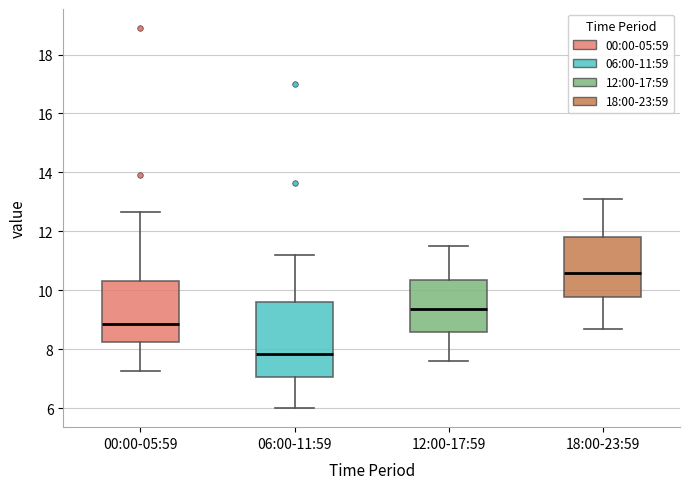

Reading left to right, transcribe this box plot: for each box, give where its median line is, the range the box spans, and where its two whiskers end, as read against the y-axis. The values are not printed on the chart, so give them approximately, as read against the axis.

00:00-05:59: median 8.8, box 8.2 to 10.4, whiskers 7.2 to 12.6
06:00-11:59: median 7.8, box 7.0 to 9.6, whiskers 6.0 to 11.2
12:00-17:59: median 9.4, box 8.6 to 10.4, whiskers 7.6 to 11.6
18:00-23:59: median 10.6, box 9.8 to 11.8, whiskers 8.8 to 13.2